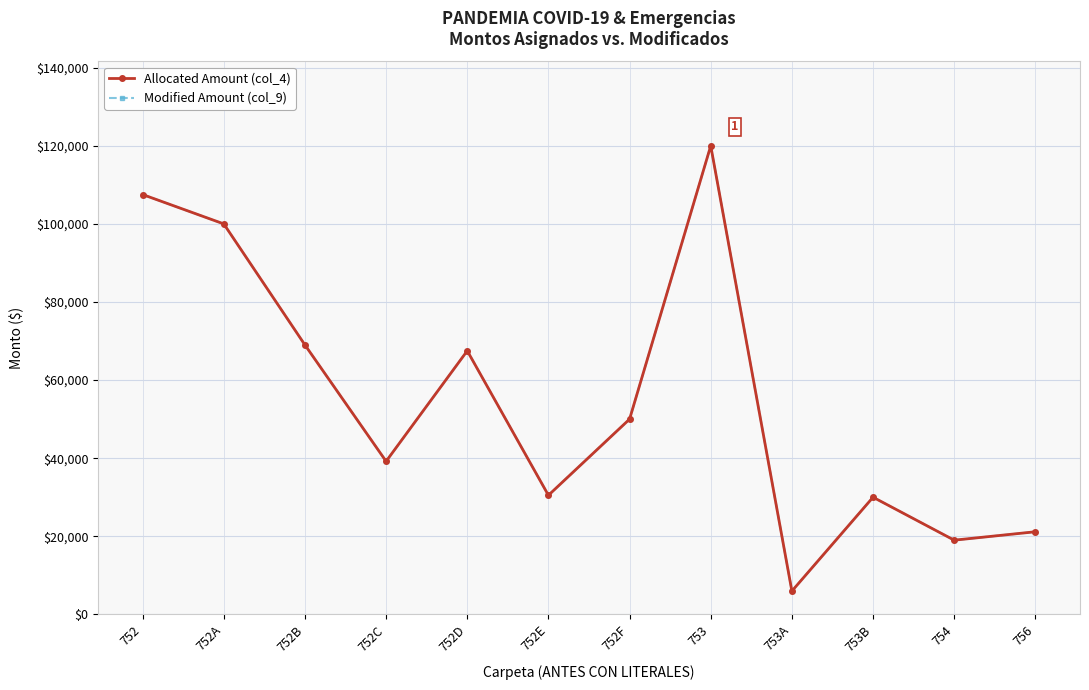

Rank the series at 752E from lowest to highest value.

Allocated Amount (col_4), Modified Amount (col_9)